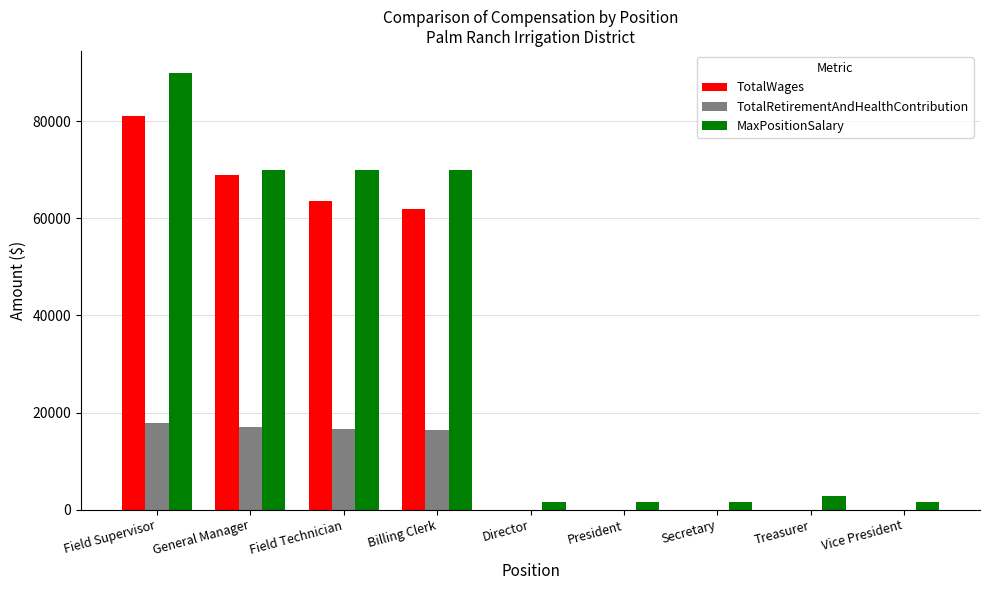

What is the highest value of the TotalRetirementAndHealthContribution series?

17776